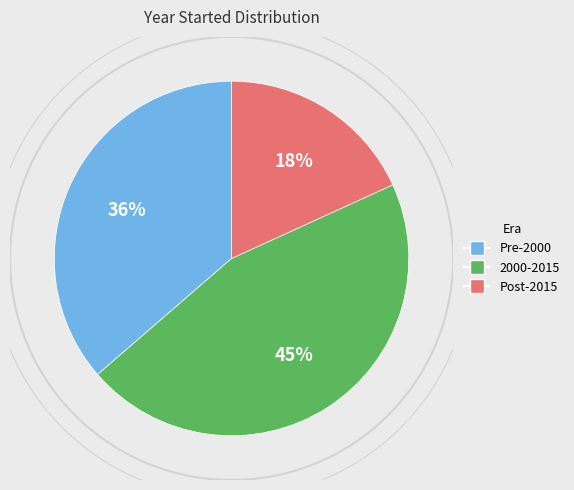

Does Amira Learning represent more than half of the total?

No